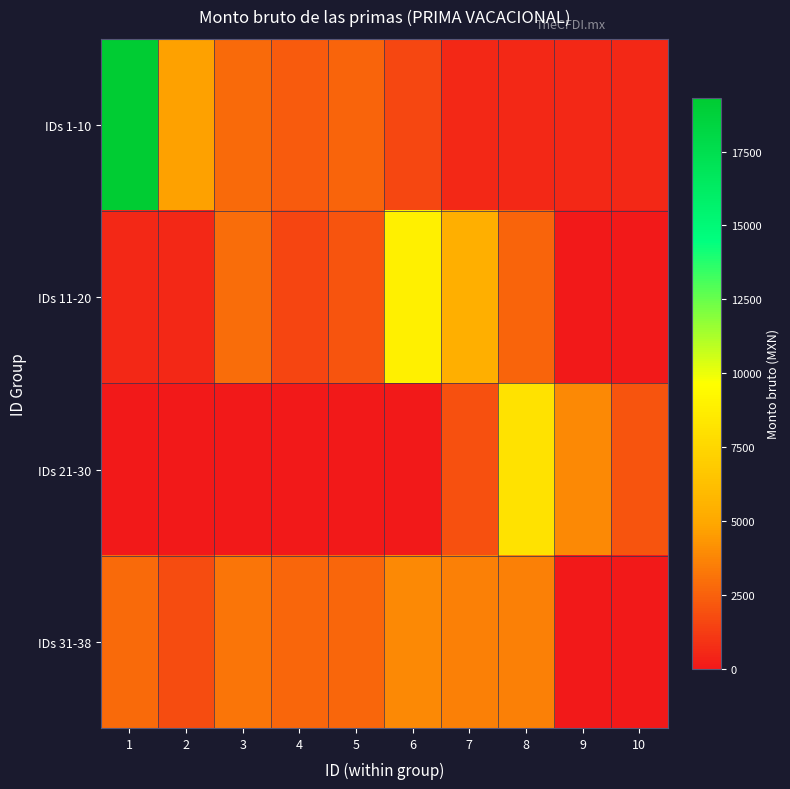

Reading left to right, list all the values displayed in this chart.

IDs 1-10: 1=19303.1	2=4714.8	3=2805.4	4=2312.3	5=2565.4	6=1584.0	7=561.6	8=561.6	9=561.6	10=561.6
IDs 11-20: 1=561.6	2=561.6	3=2888.3	4=1560.0	5=2100.0	6=8880.2	7=5410.3	8=2565.4	9=0.0	10=0.0
IDs 21-30: 1=0.0	2=0.0	3=0.0	4=0.0	5=0.0	6=0.0	7=1950.0	8=8084.9	9=3915.6	10=2100.0
IDs 31-38: 1=2805.4	2=1740.0	3=3207.2	4=2685.4	5=2685.4	6=3915.6	7=3549.0	8=3549.0	9=0.0	10=0.0